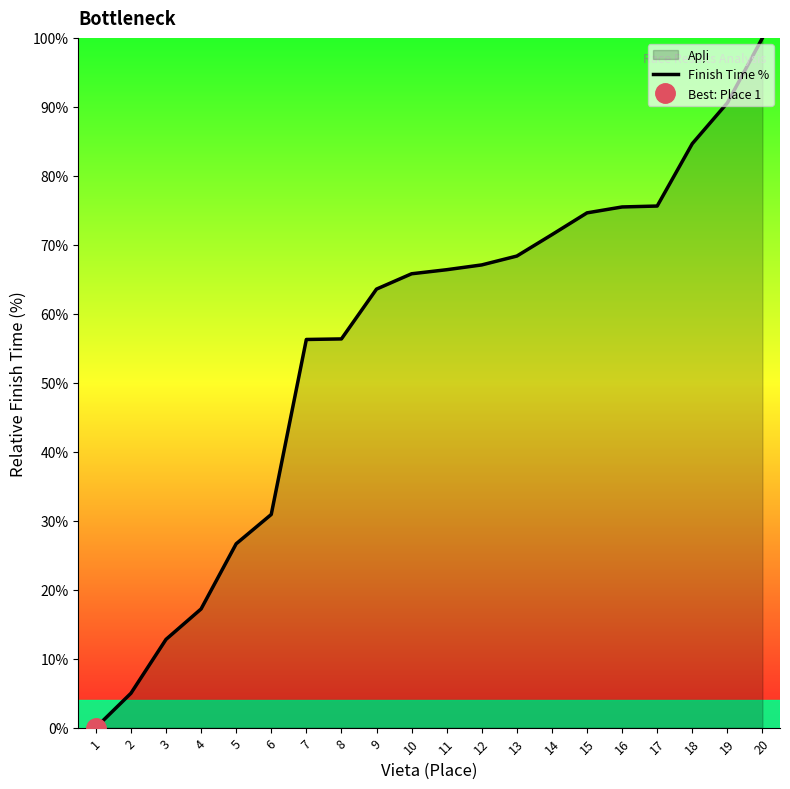

What is the value of the 10th point from the left?

65.8